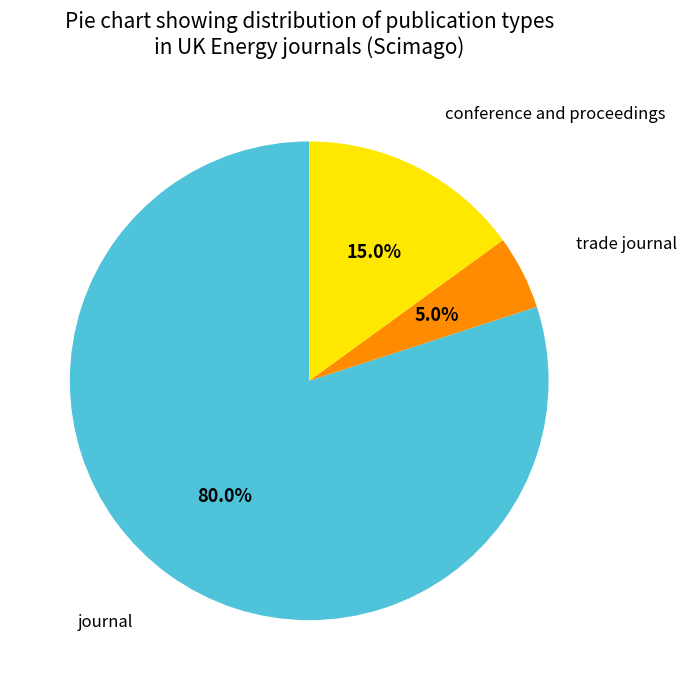

How many segments does this pie chart have?

3